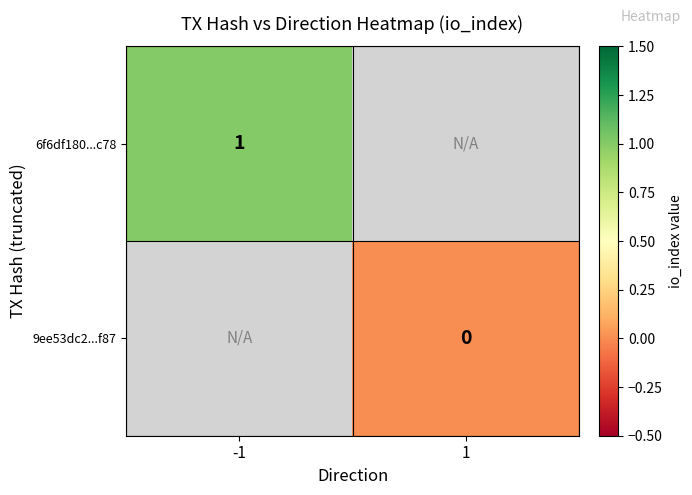

The 6f6df180...c78 series shows 1 at -1. True or false?

True